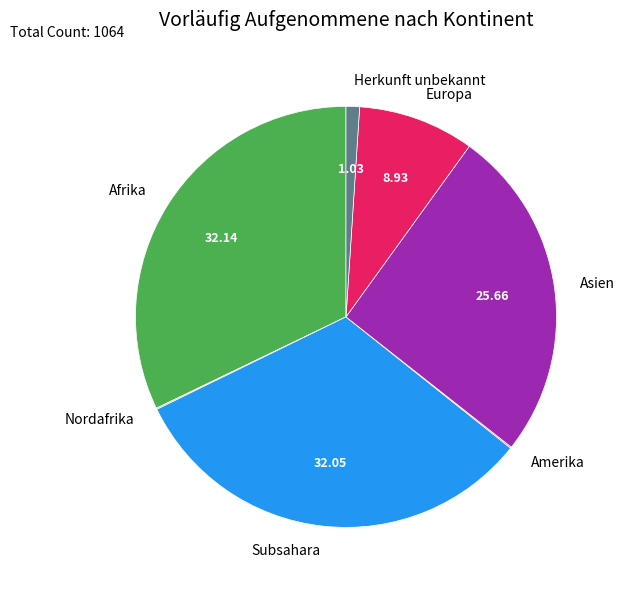

Approximately how many times larger is the value at Afrika compared to Asien?

1.3